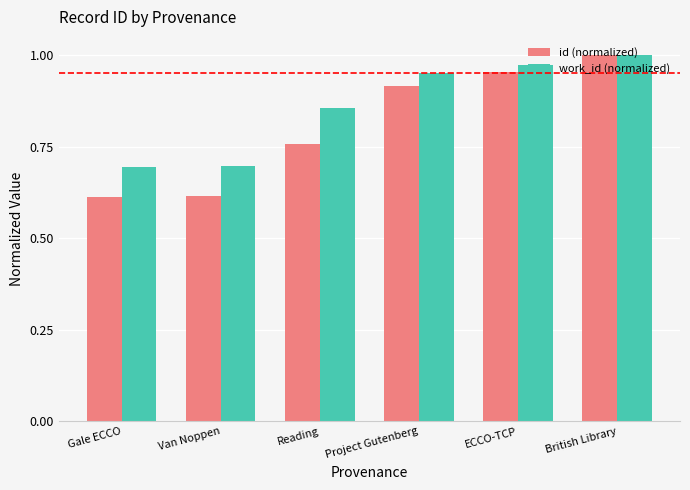

Is it true that work_id (normalized) equals 0.7 at Van Noppen?

True